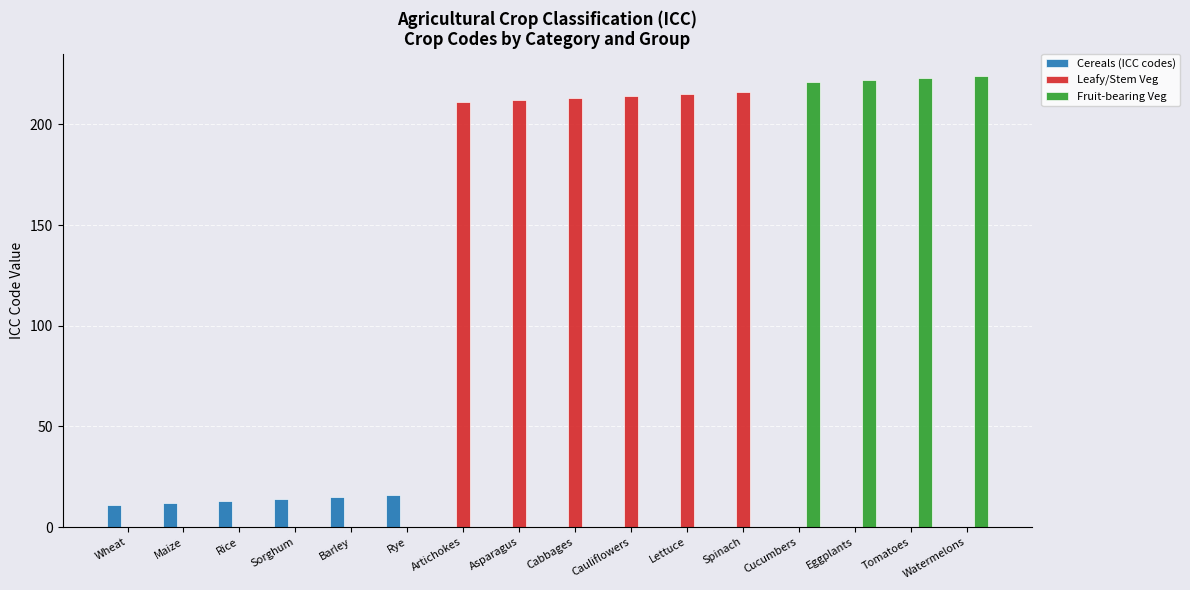

What is the spread (max minus min) of values at Rye?

16